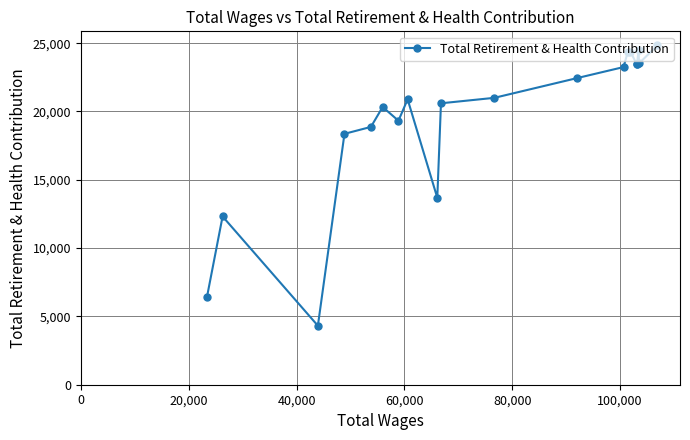

What is the value of the 15th point from the left?

24375